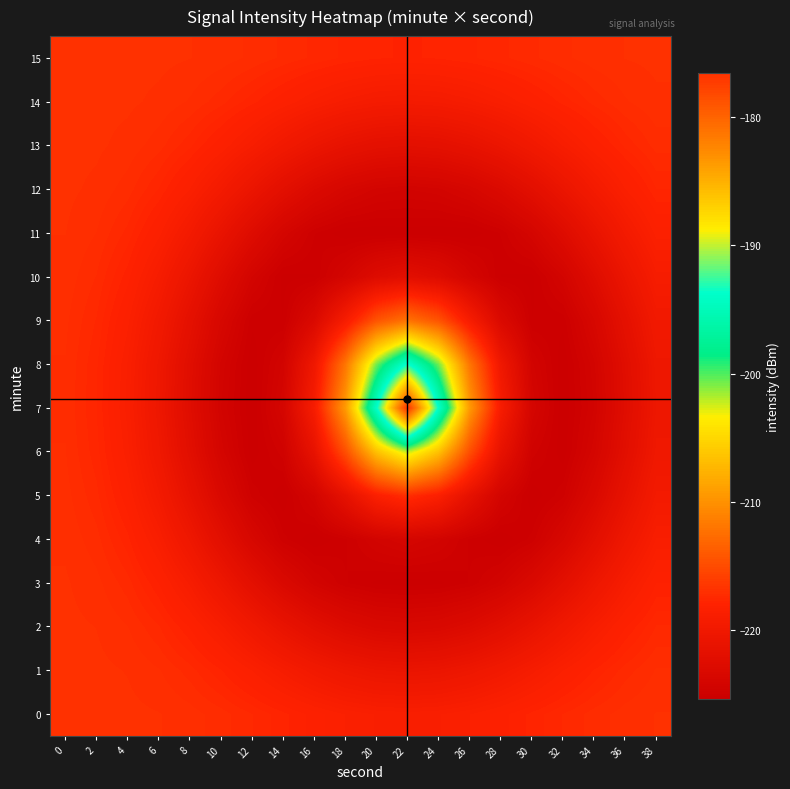

At which category does the chart reach its minimum across all series?

16